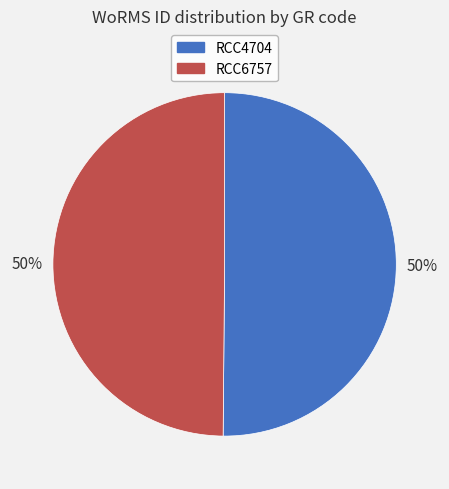

Is it true that RCC6757 is 50% of the pie?

True